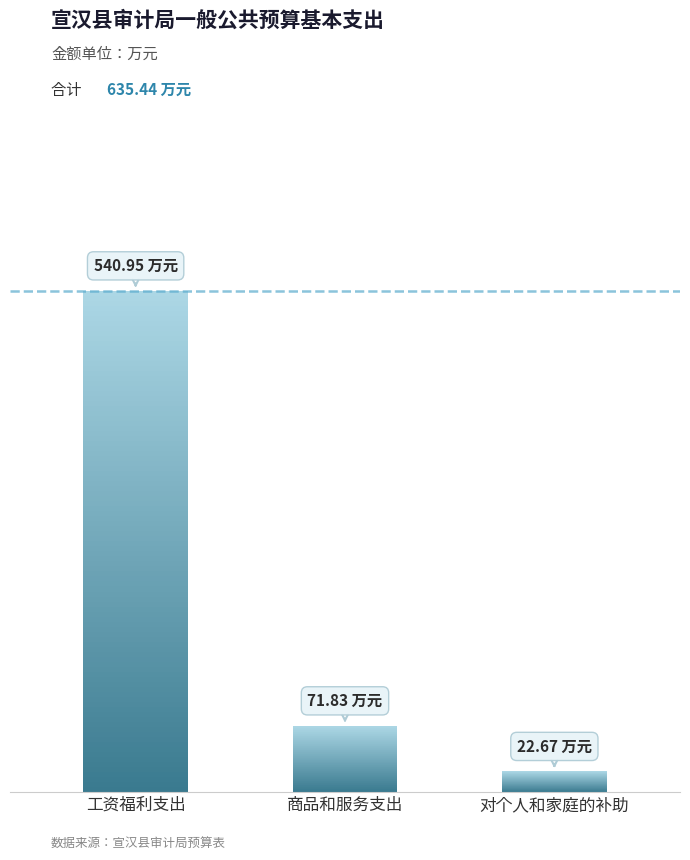

What is the change in value from 工资福利支出 to 对个人和家庭的补助?

-518.3